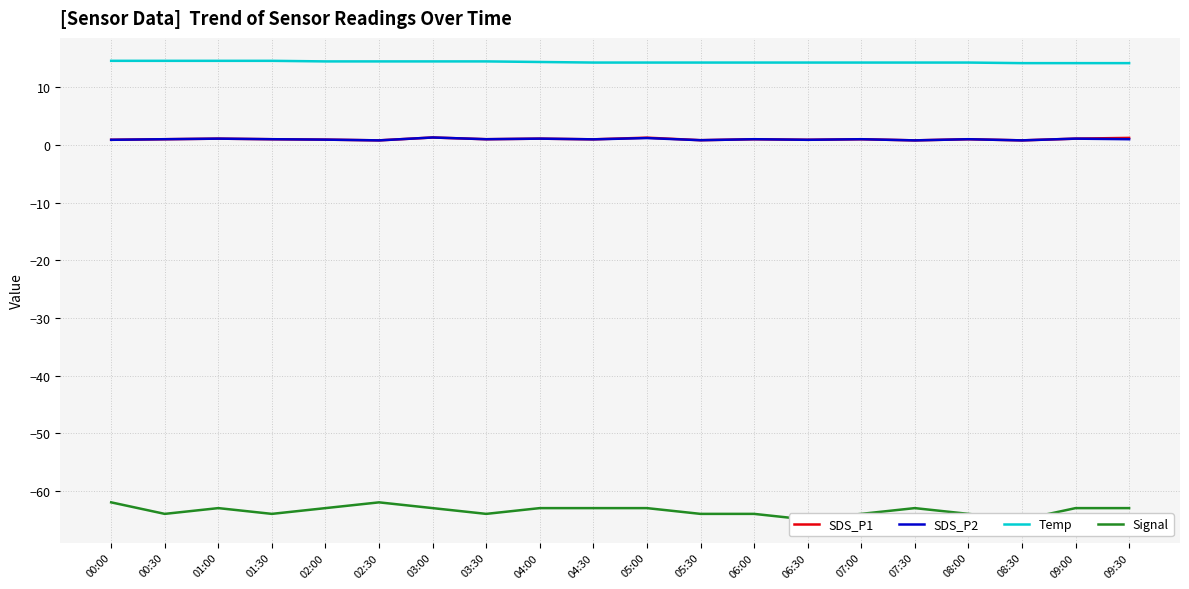

What is the label of the 11th point from the right?

04:30